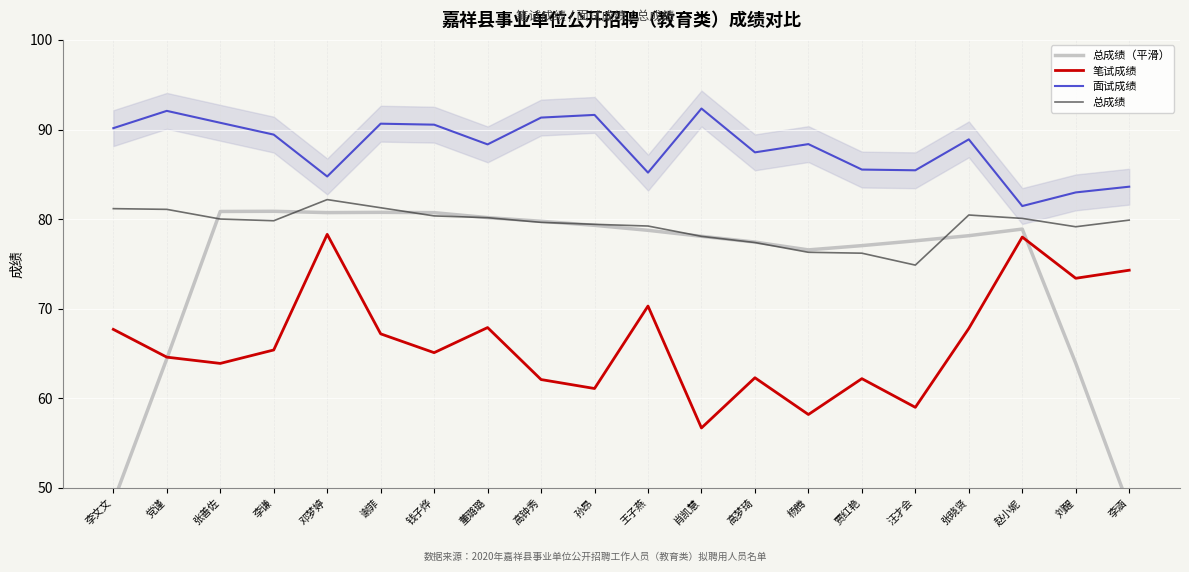

Reading left to right, transcribe all the data shown in this chart.

总成绩（平滑）: 48.5	64.4	80.9	80.9	80.7	80.8	80.7	80.2	79.8	79.3	78.8	78.1	77.4	76.6	77.0	77.6	78.2	78.9	63.9	47.8
笔试成绩: 67.7	64.6	63.9	65.4	78.3	67.2	65.1	67.9	62.1	61.1	70.3	56.7	62.3	58.2	62.2	59.0	67.8	78.0	73.4	74.3
面试成绩: 90.2	92.1	90.8	89.4	84.8	90.7	90.5	88.3	91.3	91.6	85.2	92.3	87.5	88.4	85.5	85.5	88.9	81.5	83.0	83.6
总成绩: 81.2	81.1	80.0	79.8	82.2	81.3	80.4	80.2	79.6	79.4	79.2	78.1	77.4	76.3	76.2	74.9	80.5	80.1	79.2	79.9